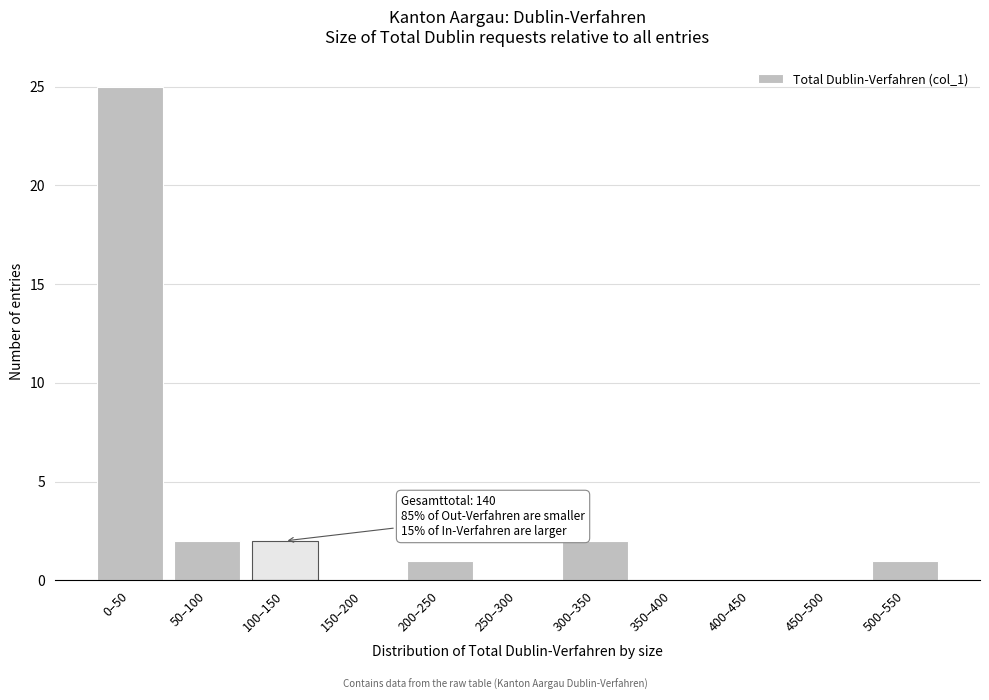

Reading left to right, what are all the values shown in this chart?

0–50=25	50–100=2	100–150=2	150–200=0	200–250=1	250–300=0	300–350=2	350–400=0	400–450=0	450–500=0	500–550=1